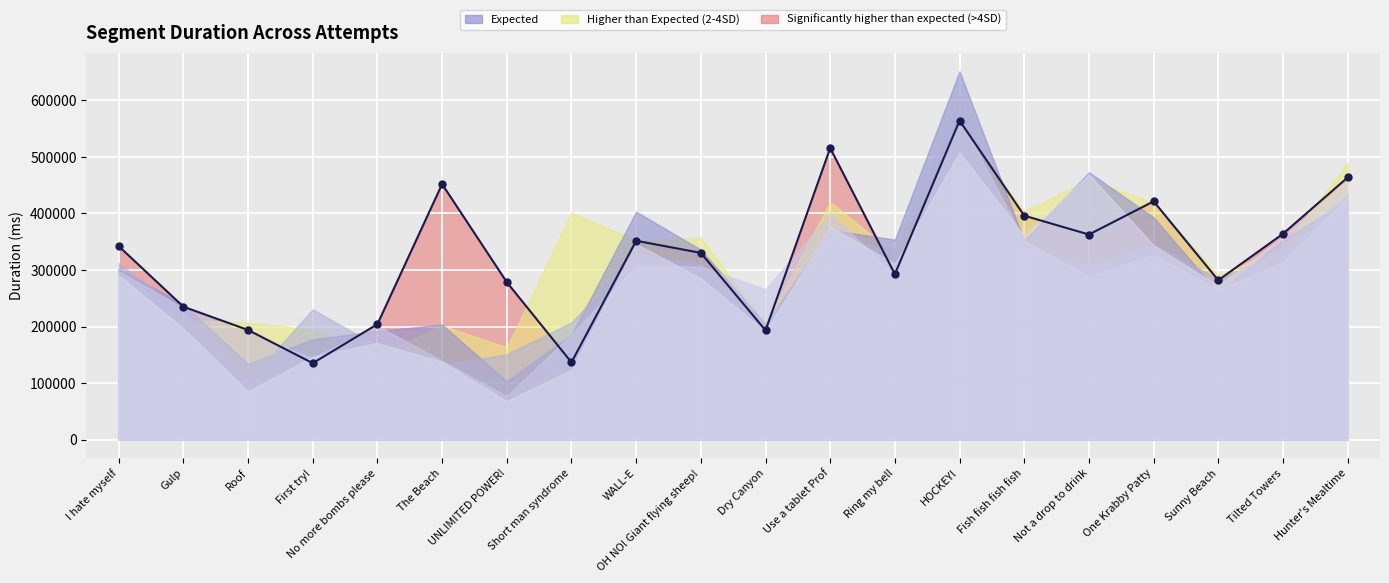

List the labels in order of value, largest first.

HOCKEY!, Use a tablet Prof, Hunter's Mealtime, The Beach, One Krabby Patty, Fish fish fish fish, Tilted Towers, Not a drop to drink, WALL-E, I hate myself, OH NO! Giant flying sheep!, Ring my bell, Sunny Beach, UNLIMITED POWER!, Gulp, No more bombs please, Roof, Dry Canyon, Short man syndrome, First try!